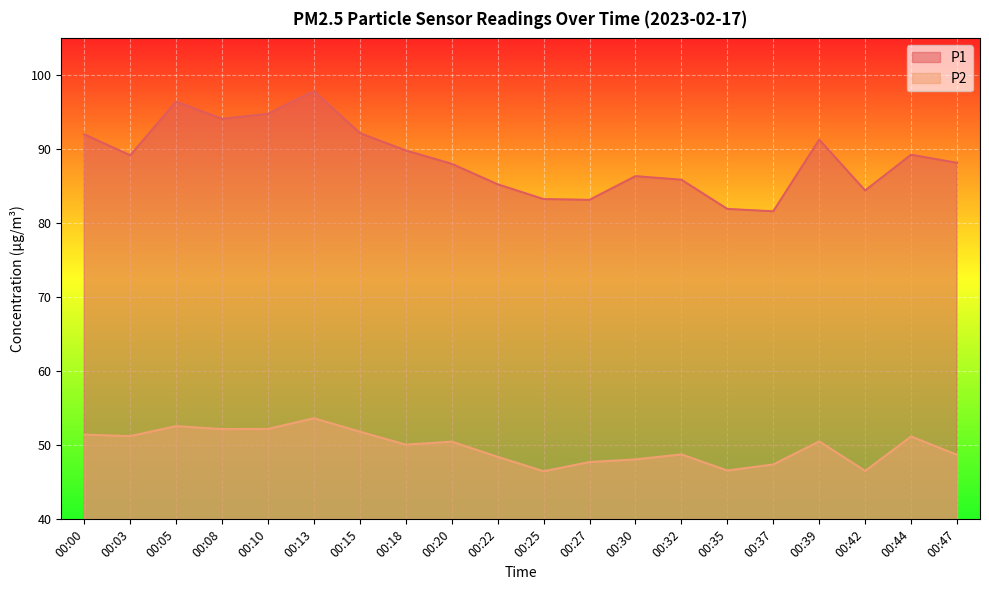

At which category does the chart reach its minimum across all series?

00:25